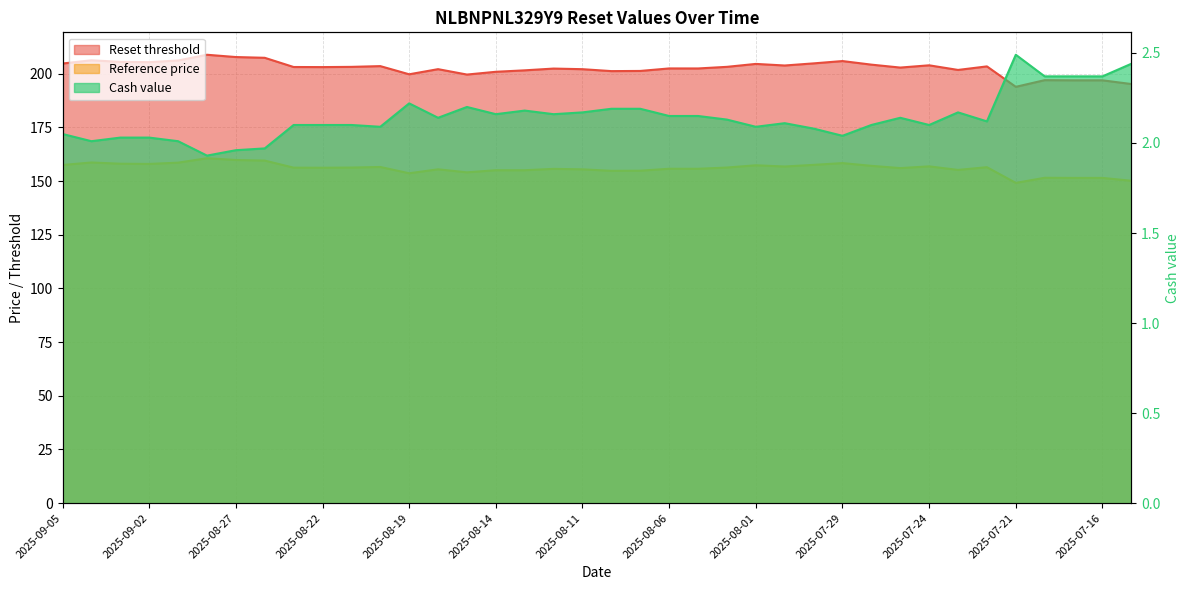

True or false: Cash value has more than 2 interior local peaks.

True